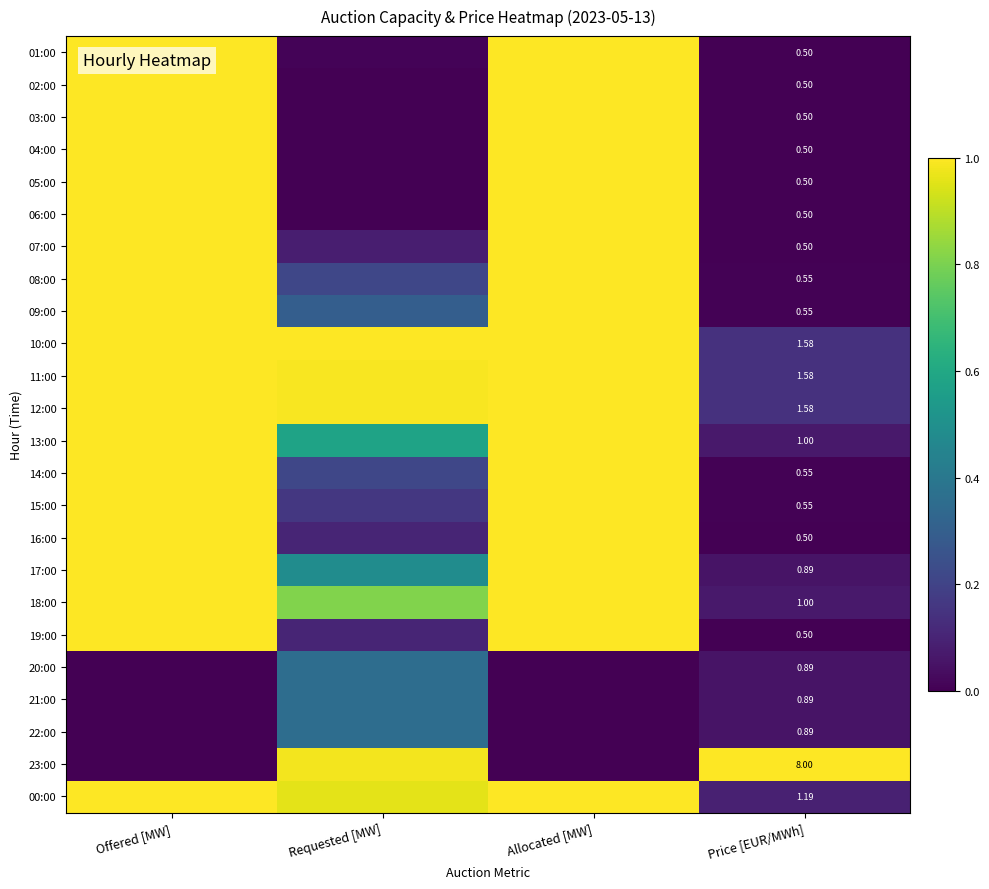

What is the average value of the 21:00 series?

0.1